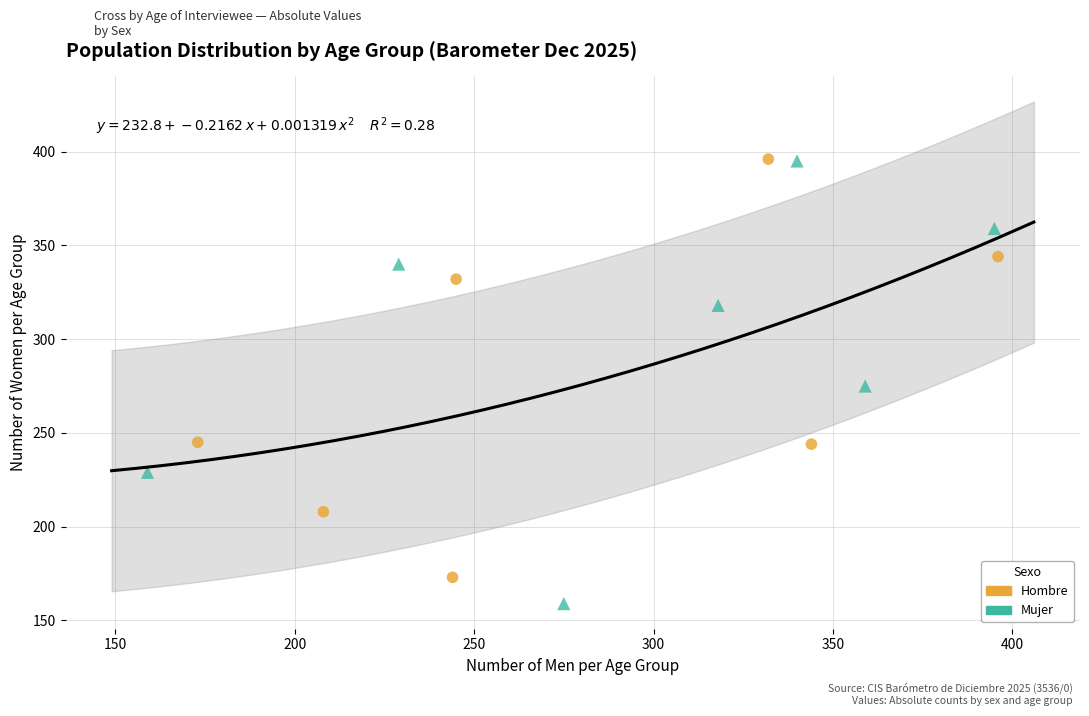

Which series has the widest spread of Y values?

Mujer